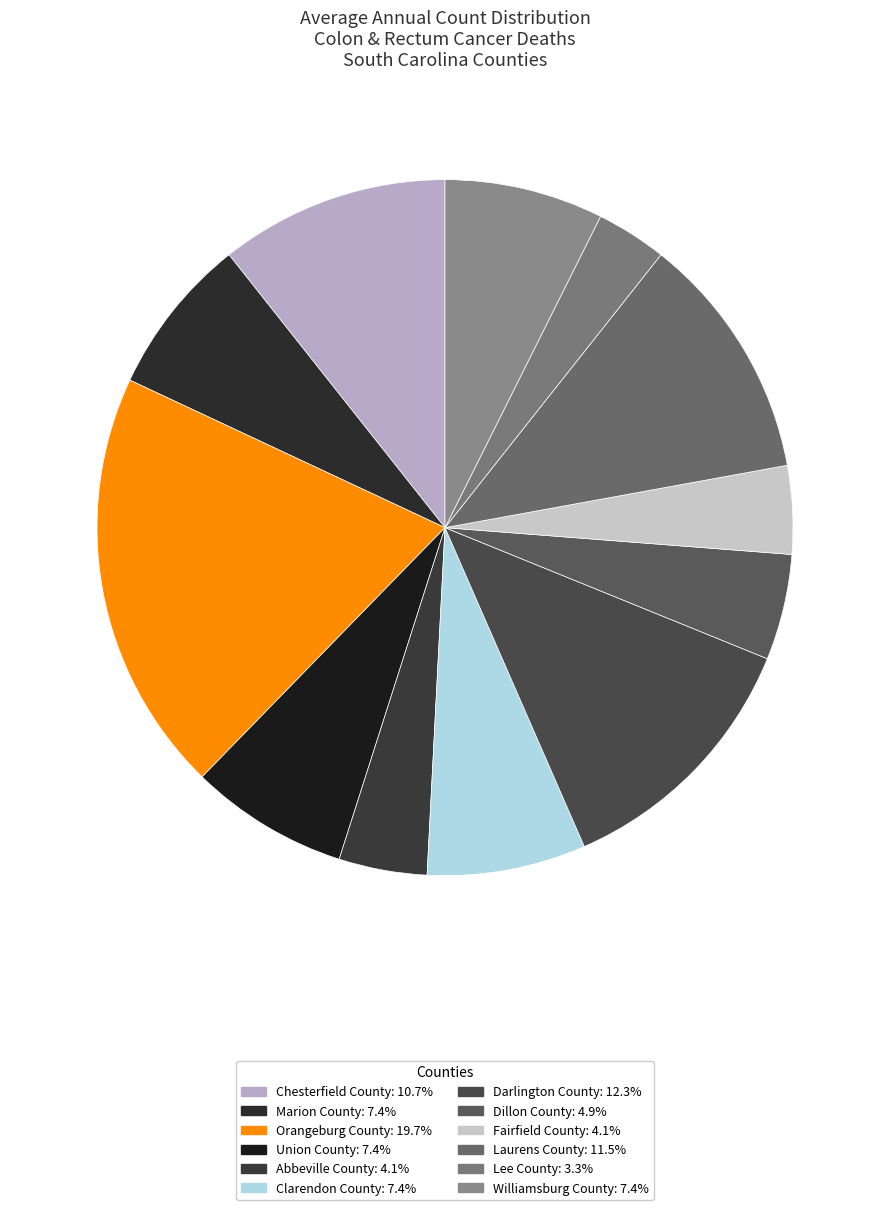

Approximately how many times larger is the value at Laurens County compared to Clarendon County?

1.6